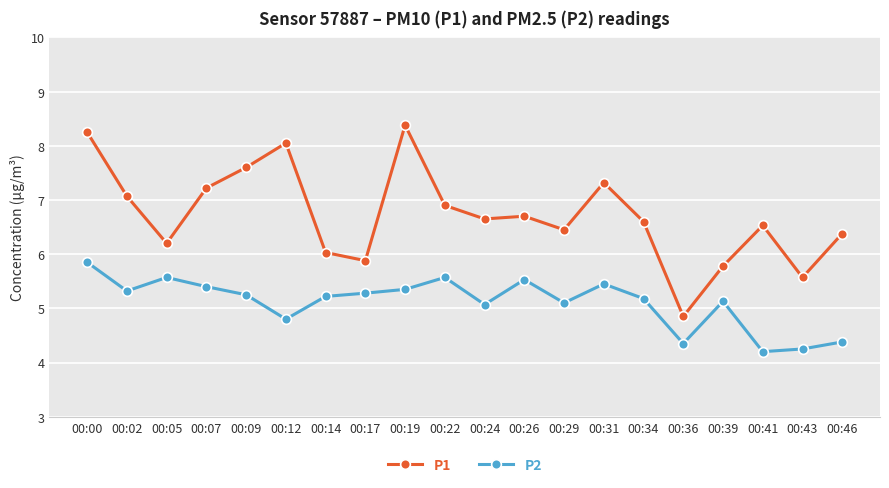

Is it true that P1 equals 12.1 at 00:22?

False